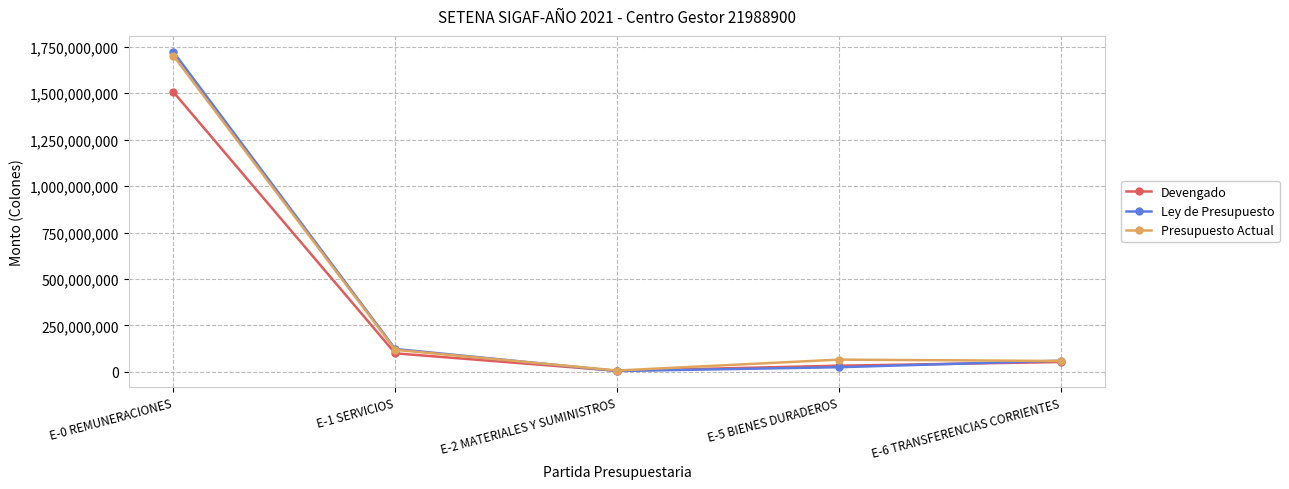

Is the value of Presupuesto Actual at E-6 TRANSFERENCIAS CORRIENTES greater than the value of Ley de Presupuesto at E-5 BIENES DURADEROS?

Yes